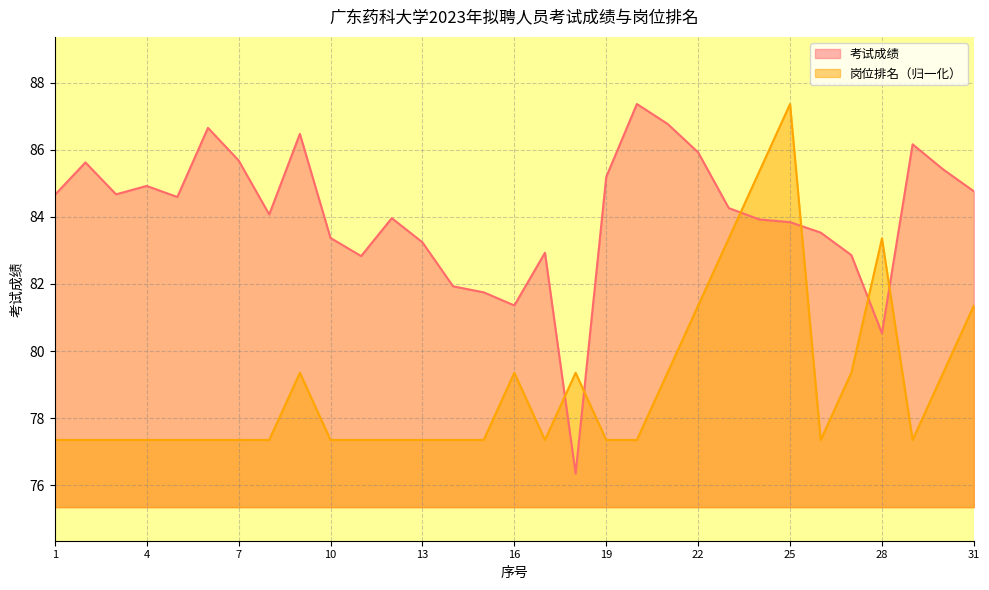

True or false: 岗位排名 has more than 0 points higher than both neighbors.

True